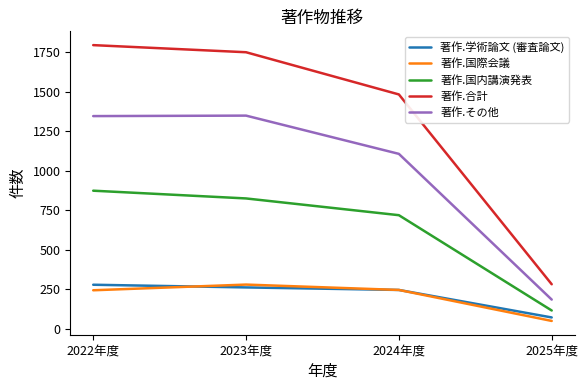

What are all the series names shown in the legend?

著作.学術論文 (審査論文), 著作.国際会議, 著作.国内講演発表, 著作.合計, 著作.その他